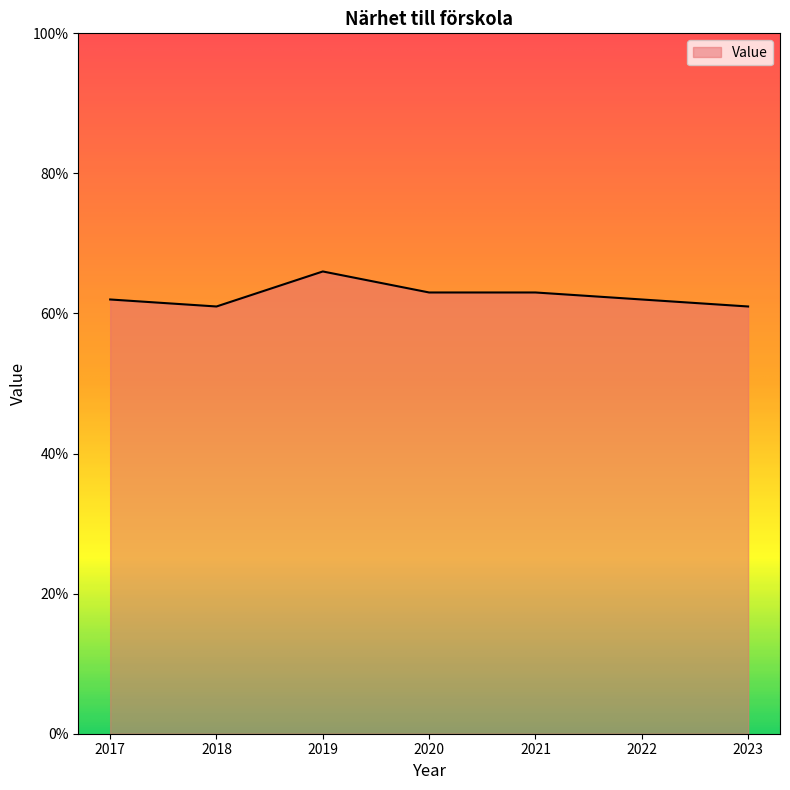

Approximately how many times larger is the value at 2020 compared to 2018?

1.0